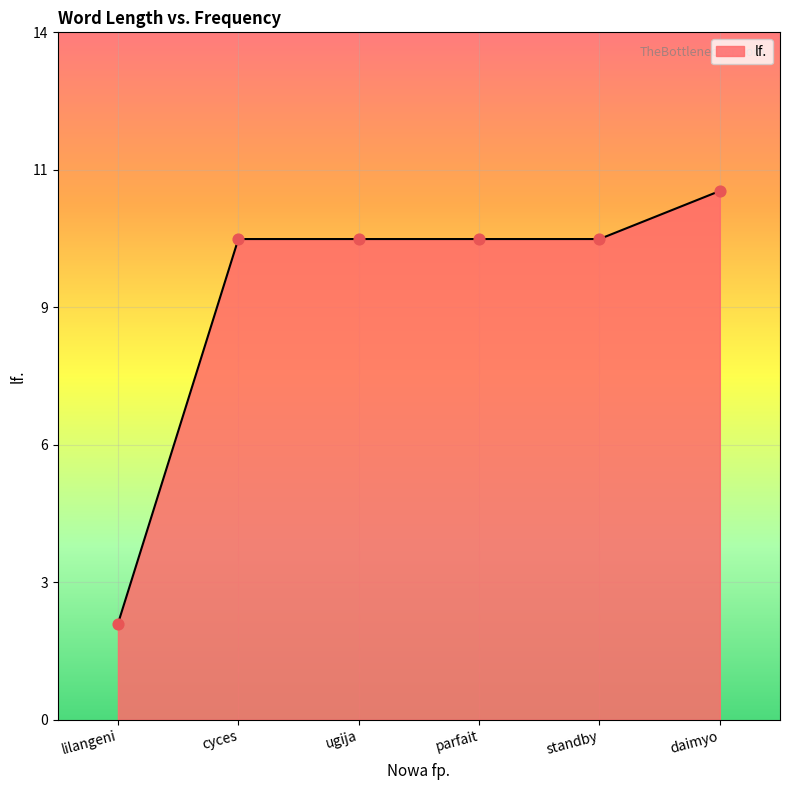

Approximately how many times larger is the value at standby compared to daimyo?

0.9